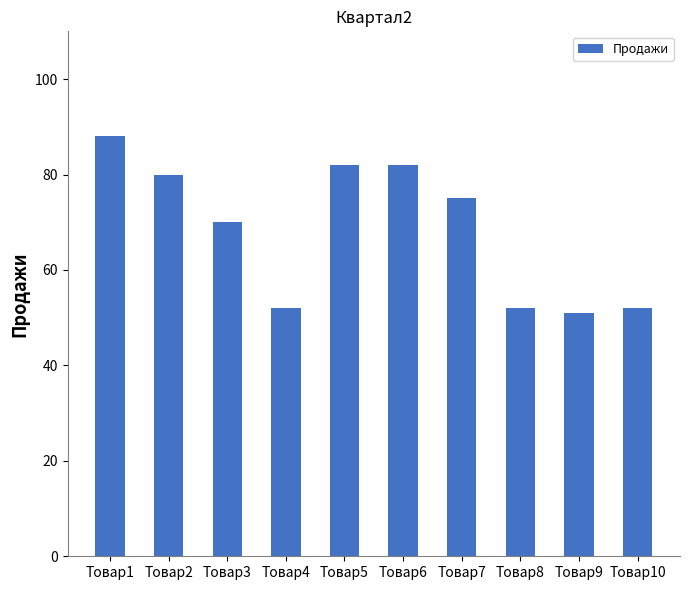

Which has a higher value, Товар7 or Товар4?

Товар7